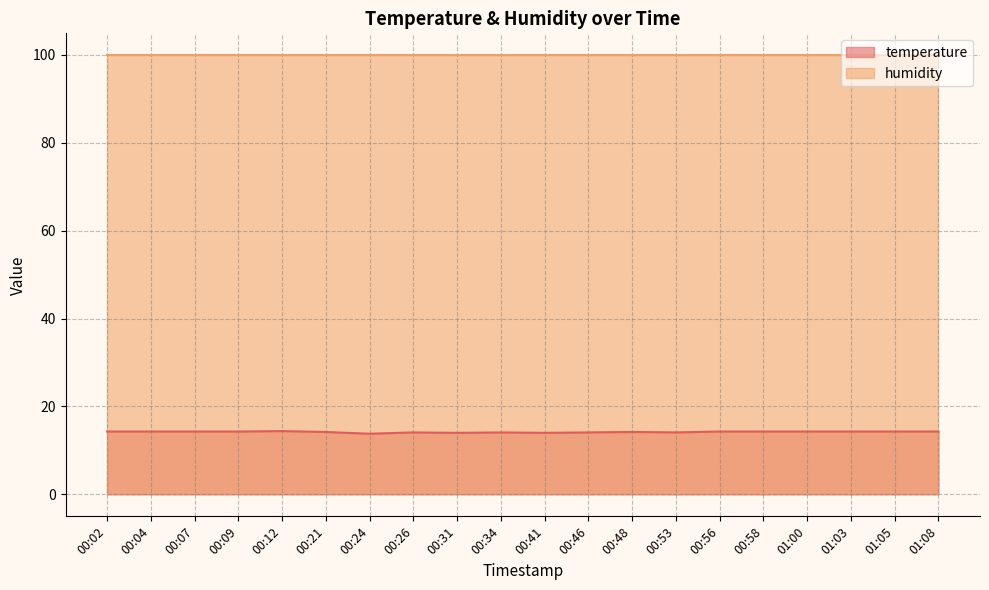

What position from the right is 00:34?

11